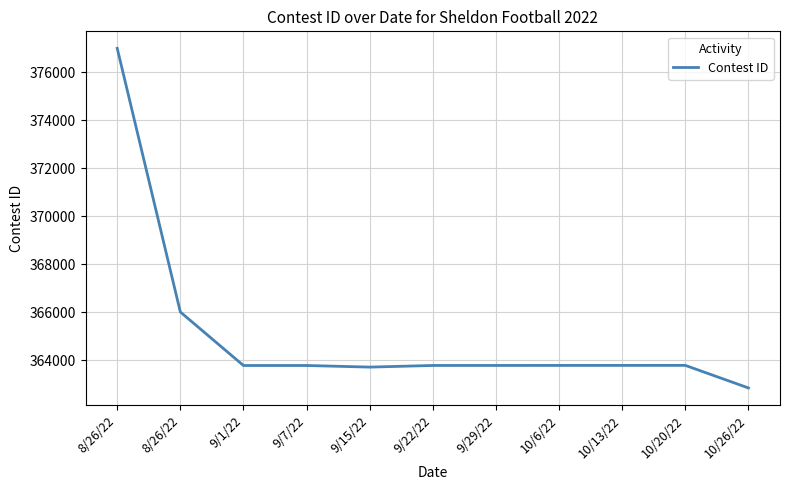

What is the minimum value shown in the chart?

362847